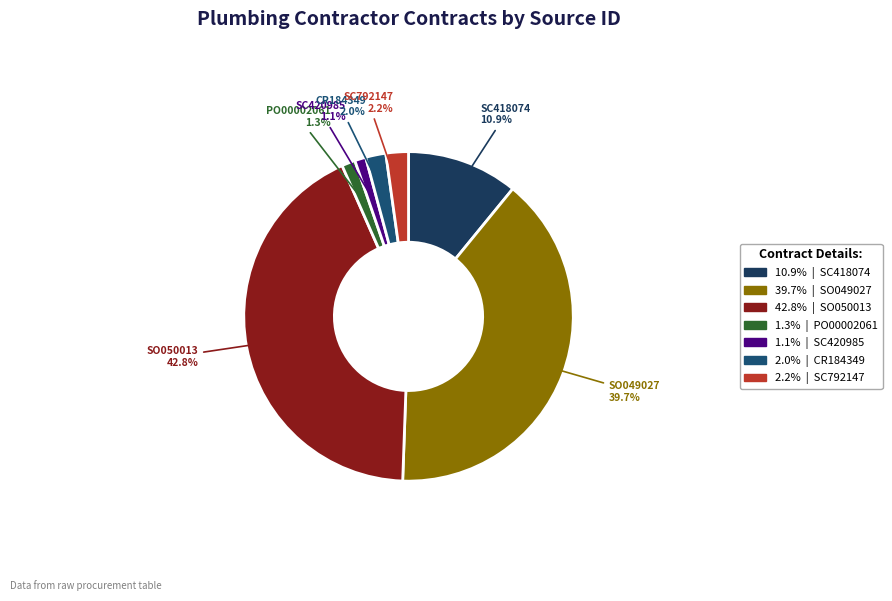

How many segments does this pie chart have?

7